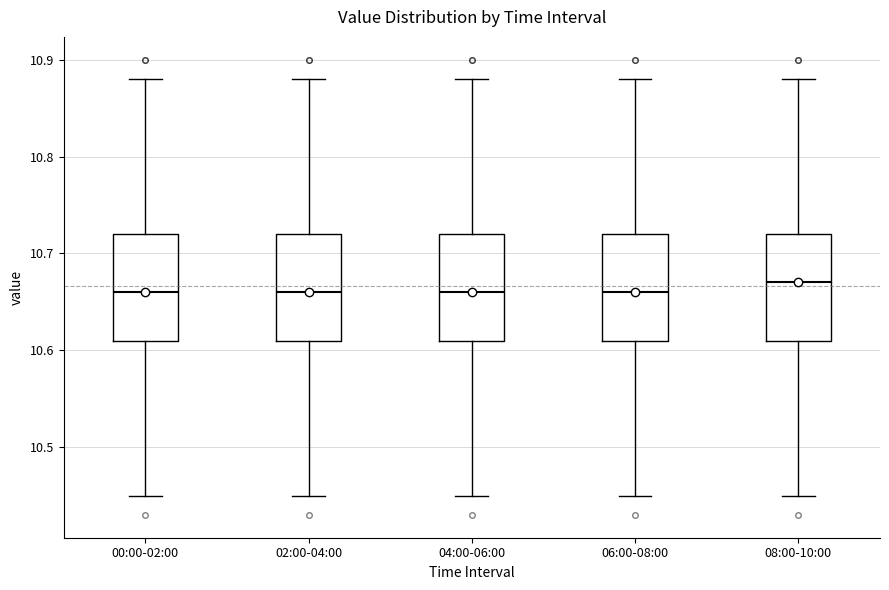

Reading left to right, read every box against the y-axis: the position of its median line, the range the box covers, and the ends of its whiskers. The values are not printed on the chart, so give them approximately, as read against the axis.

00:00-02:00: median 10.66, box 10.61 to 10.72, whiskers 10.45 to 10.88
02:00-04:00: median 10.66, box 10.61 to 10.72, whiskers 10.45 to 10.88
04:00-06:00: median 10.66, box 10.61 to 10.72, whiskers 10.45 to 10.88
06:00-08:00: median 10.66, box 10.61 to 10.72, whiskers 10.45 to 10.88
08:00-10:00: median 10.67, box 10.61 to 10.72, whiskers 10.45 to 10.88